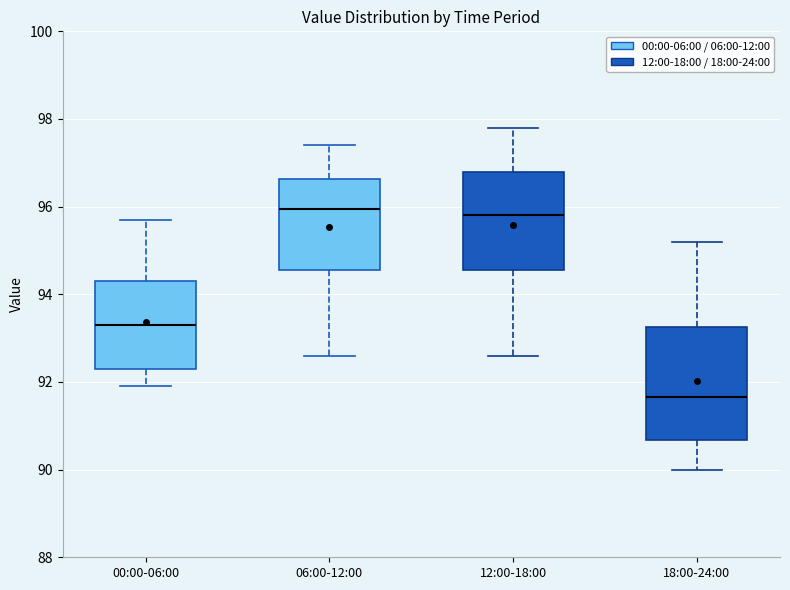

Reading left to right, transcribe this box plot: for each box, give where its median line is, the range the box spans, and where its two whiskers end, as read against the y-axis. The values are not printed on the chart, so give them approximately, as read against the axis.

00:00-06:00: median 93.4, box 92.4 to 94.4, whiskers 92.0 to 95.8
06:00-12:00: median 96.0, box 94.6 to 96.6, whiskers 92.6 to 97.4
12:00-18:00: median 95.8, box 94.6 to 96.8, whiskers 92.6 to 97.8
18:00-24:00: median 91.6, box 90.6 to 93.2, whiskers 90.0 to 95.2